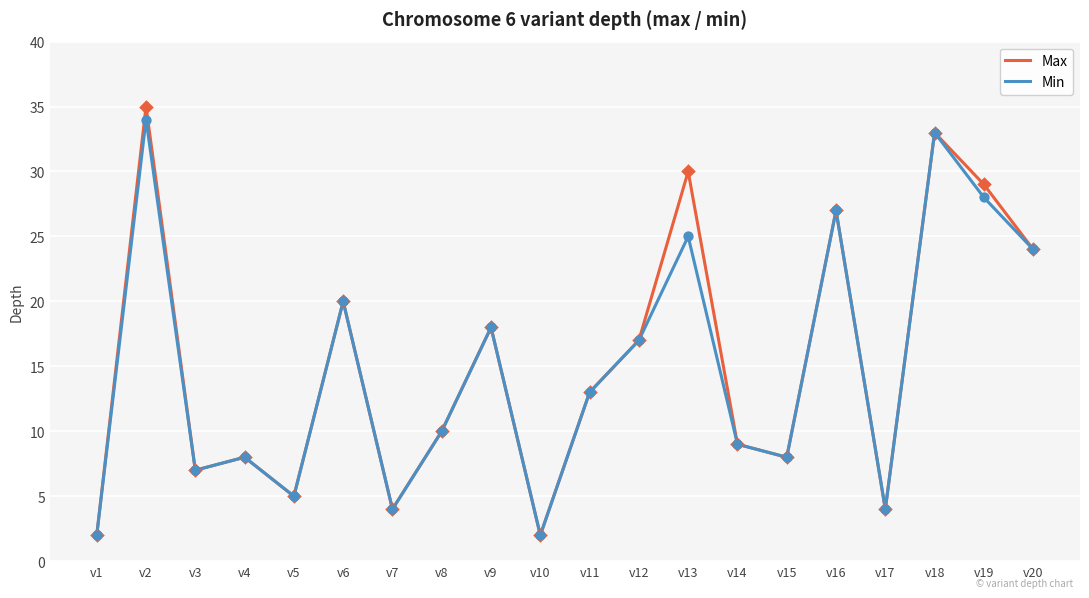

Which series has the largest total across all categories?

Max